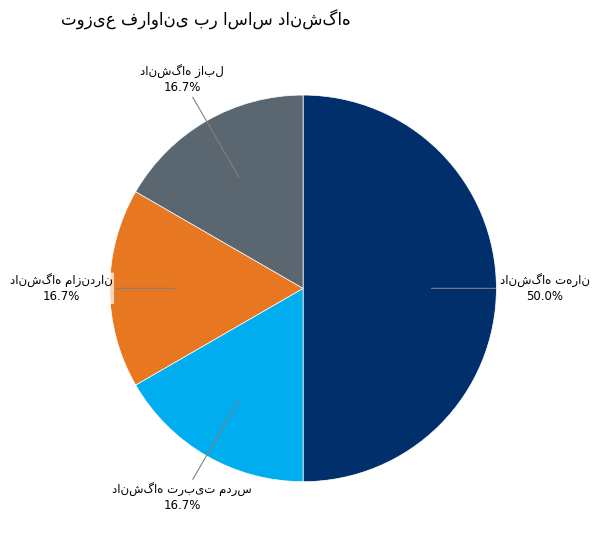

To the nearest percent, what percentage of the pie is دانشگاه مازندران?

17%